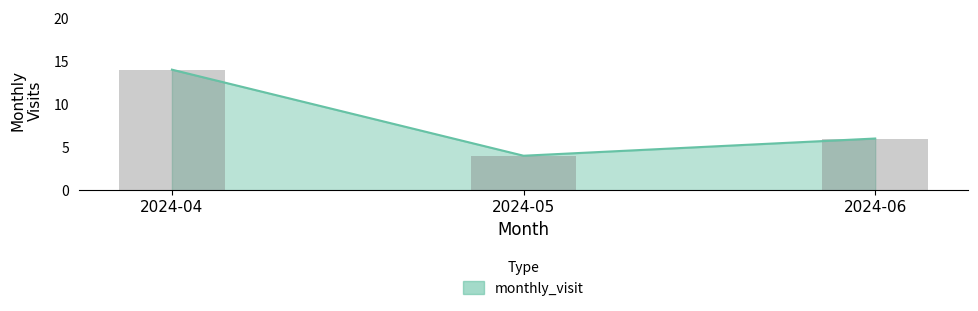

Reading left to right, extract all data points from this chart.

14	4	6